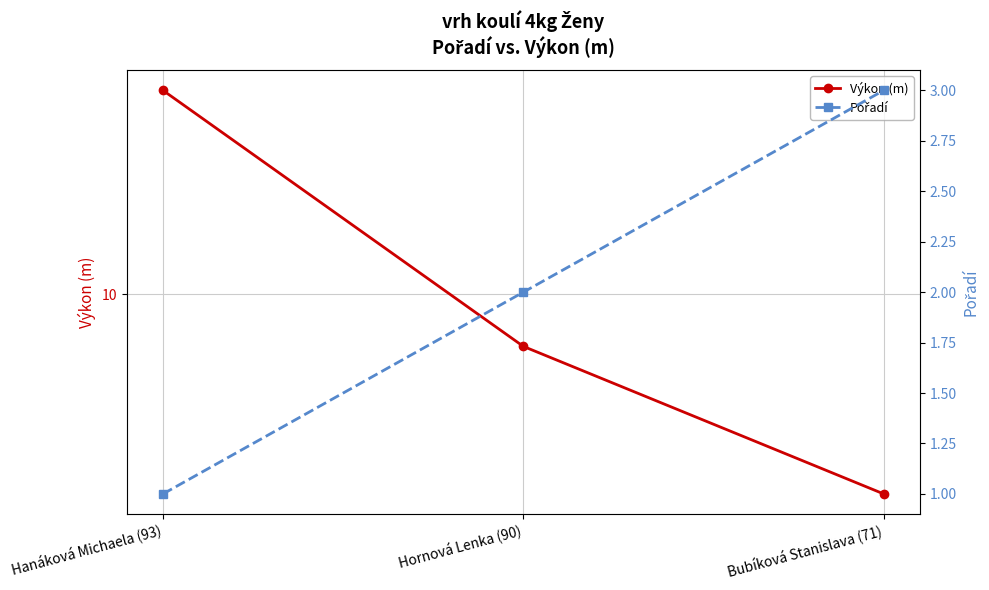

What is the label of the 1st point from the left?

Hanáková Michaela (93)